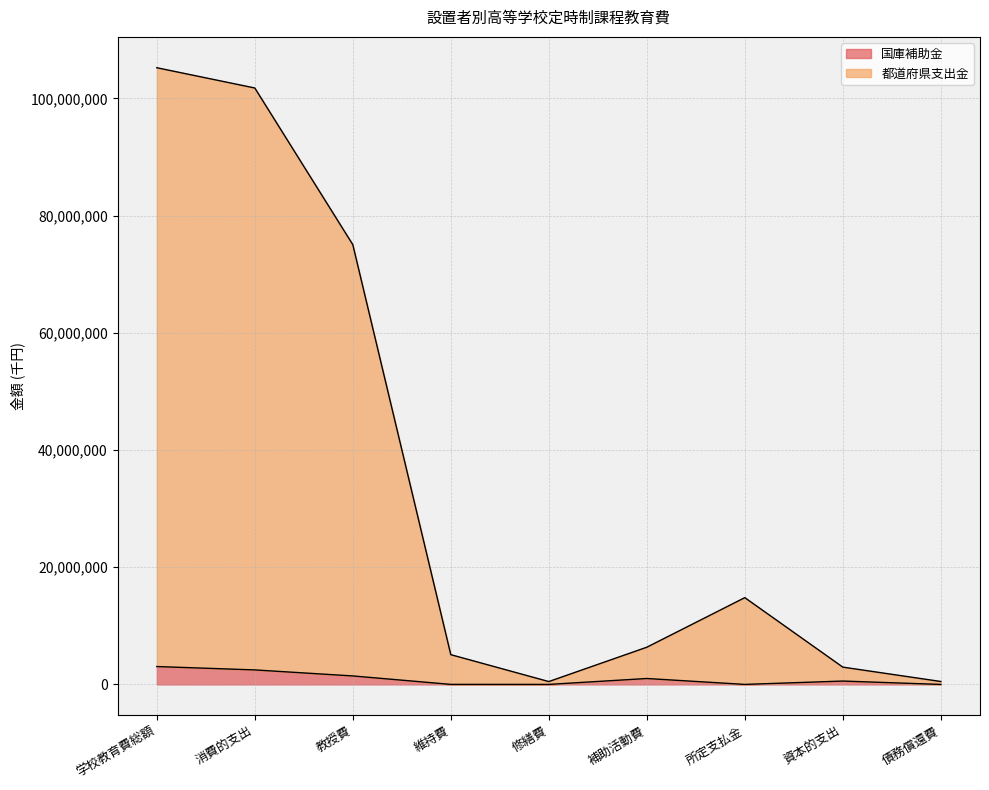

Which has a higher value, 所定支払金 or 消費的支出?

消費的支出